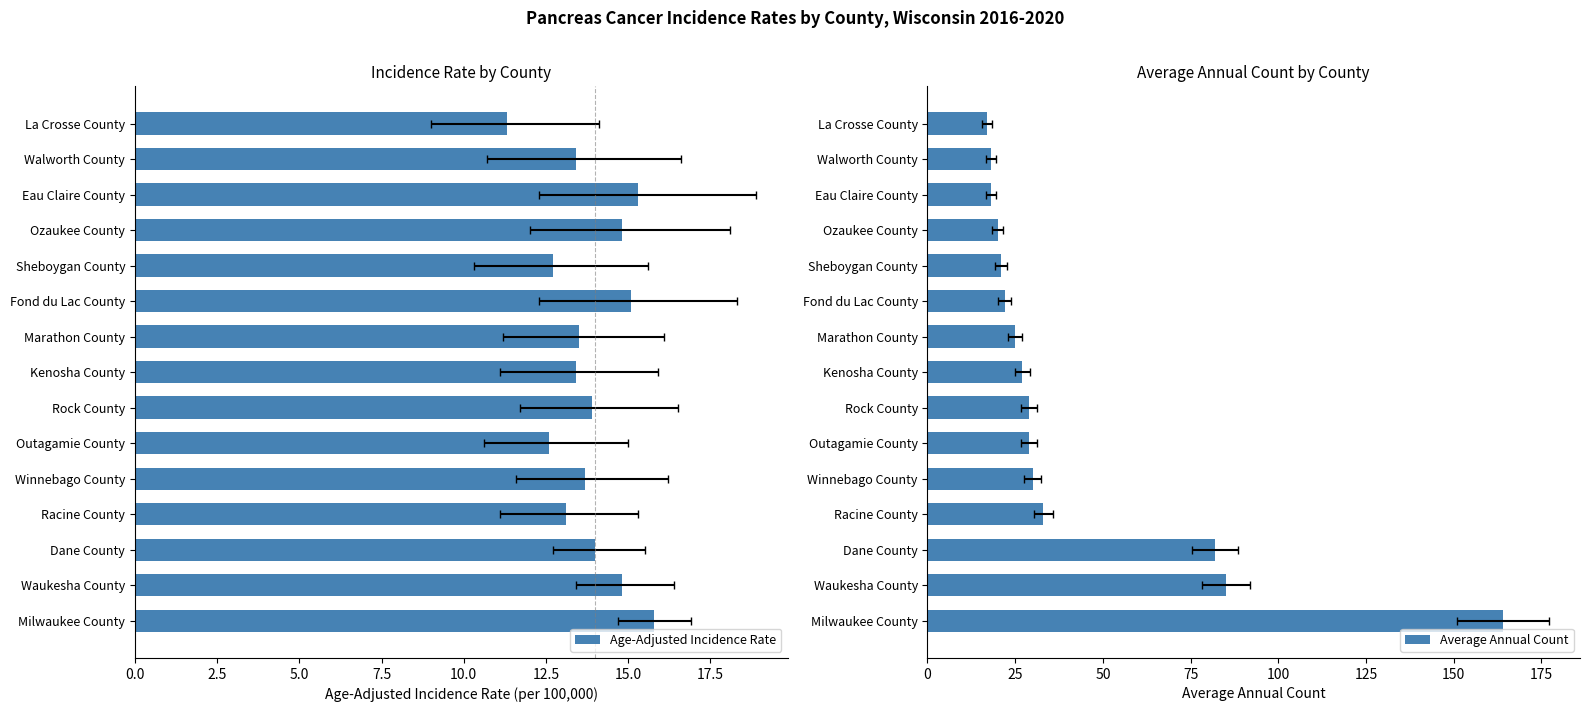

What are all the series names shown in the legend?

Age-Adjusted Incidence Rate, Average Annual Count